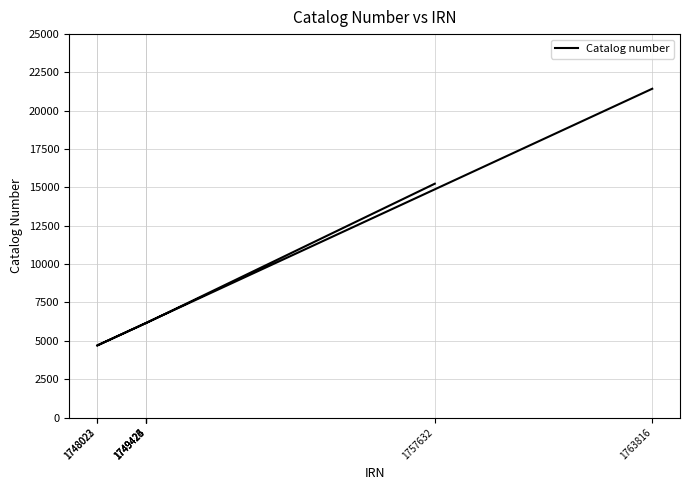

Which label corresponds to the largest value in the chart?

1763816